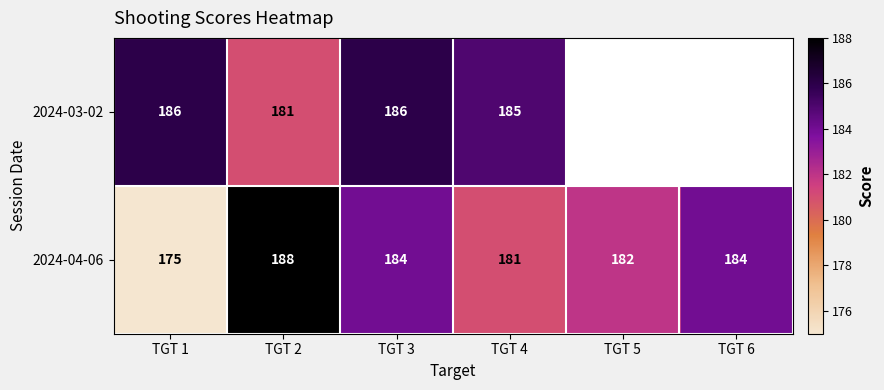

At which label does 2024-04-06 first exceed 184?

TGT 2